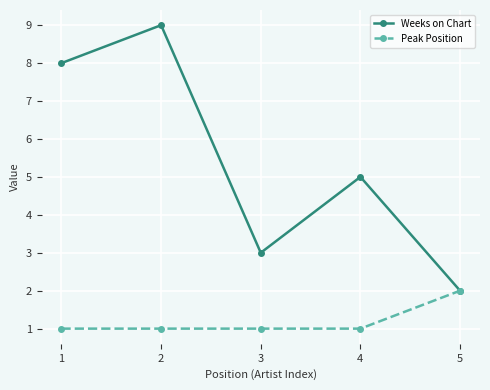

List the series in order of their peak value, highest first.

Weeks on Chart, Peak Position